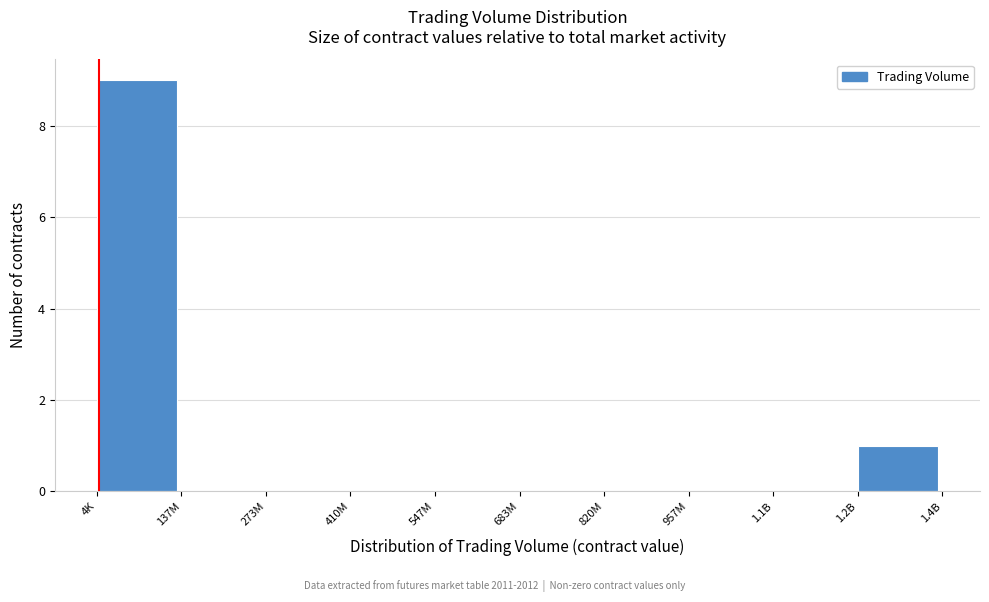

Reading left to right, what are all the values shown in this chart?

4K=9	137M=0	273M=0	410M=0	547M=0	683M=0	820M=0	957M=0	1.1B=0	1.2B=1